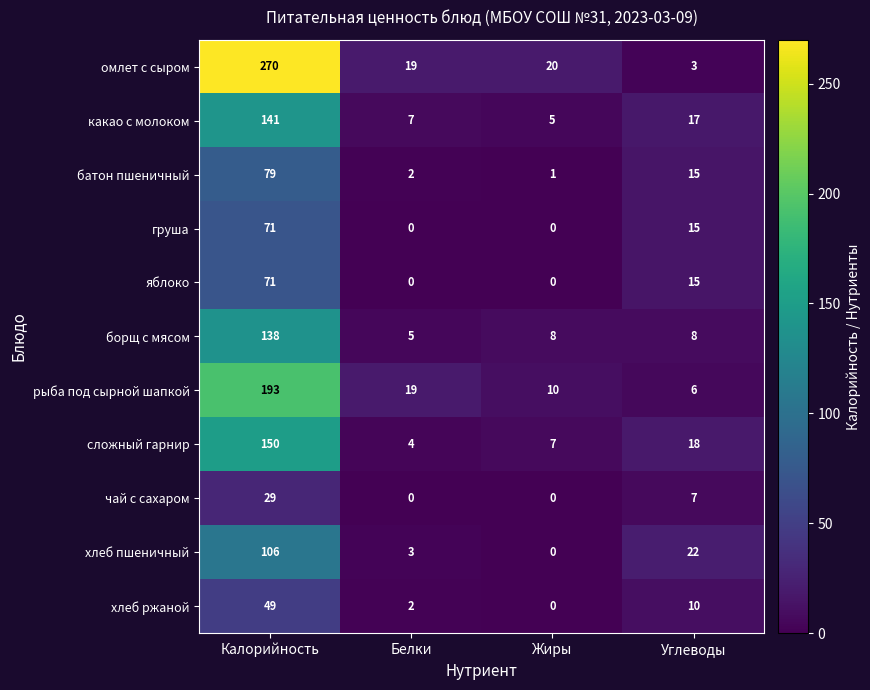

What is the difference between the highest and lowest values at Жиры?

20